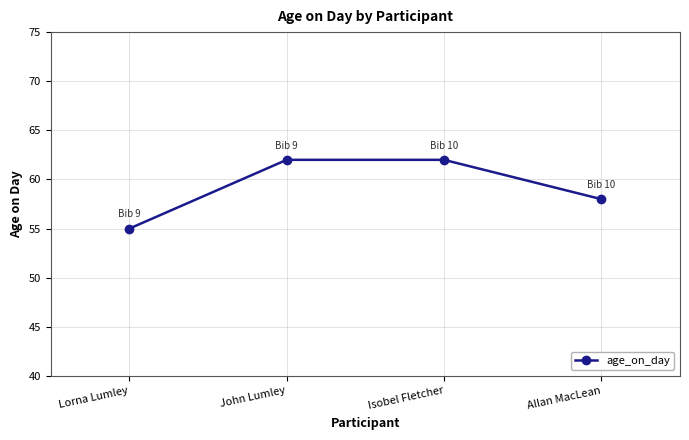

What is the label of the 1st point from the left?

Lorna Lumley